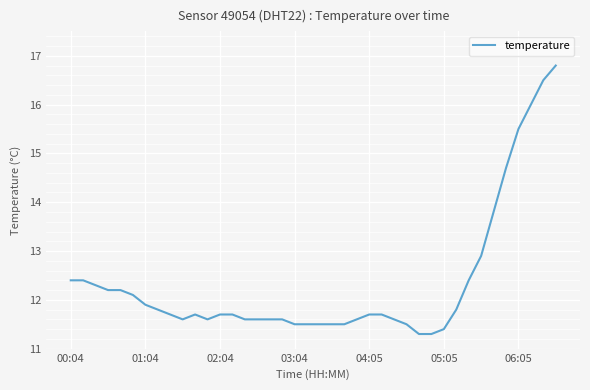

What is the greatest value displayed?

16.8